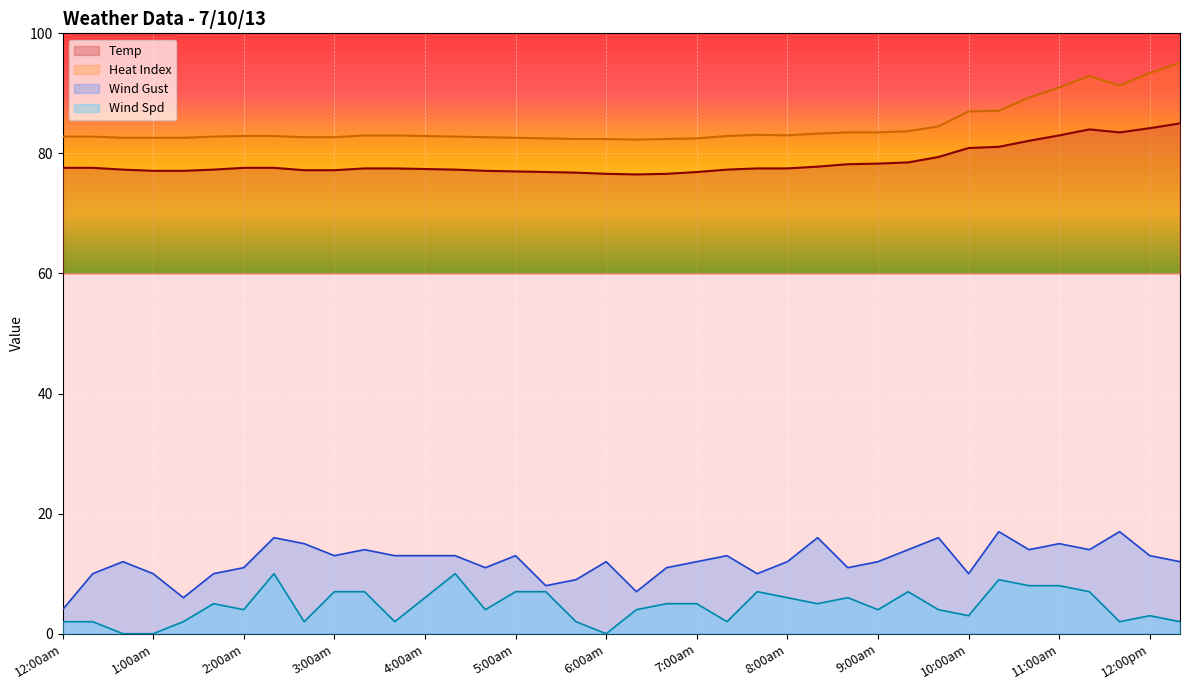

Which category has the highest value across all series?

12:20pm